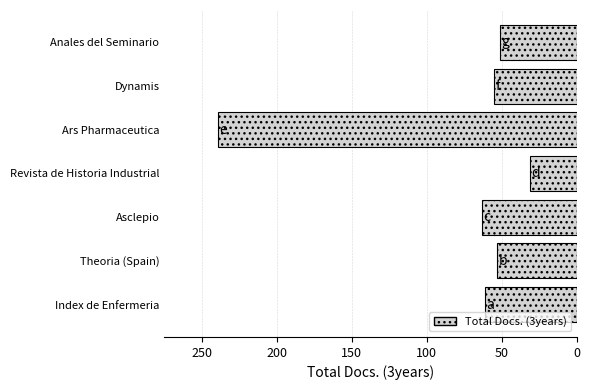

Are the bars horizontal?

Yes